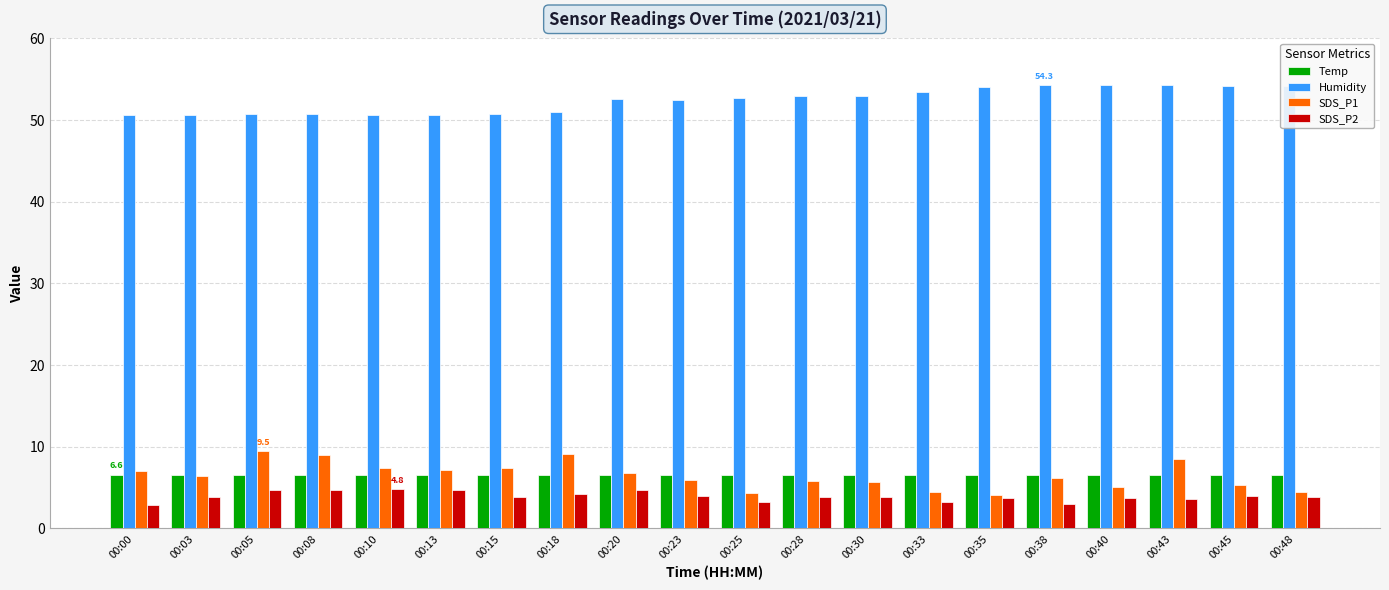

What is the maximum value for SDS_P2?

4.8